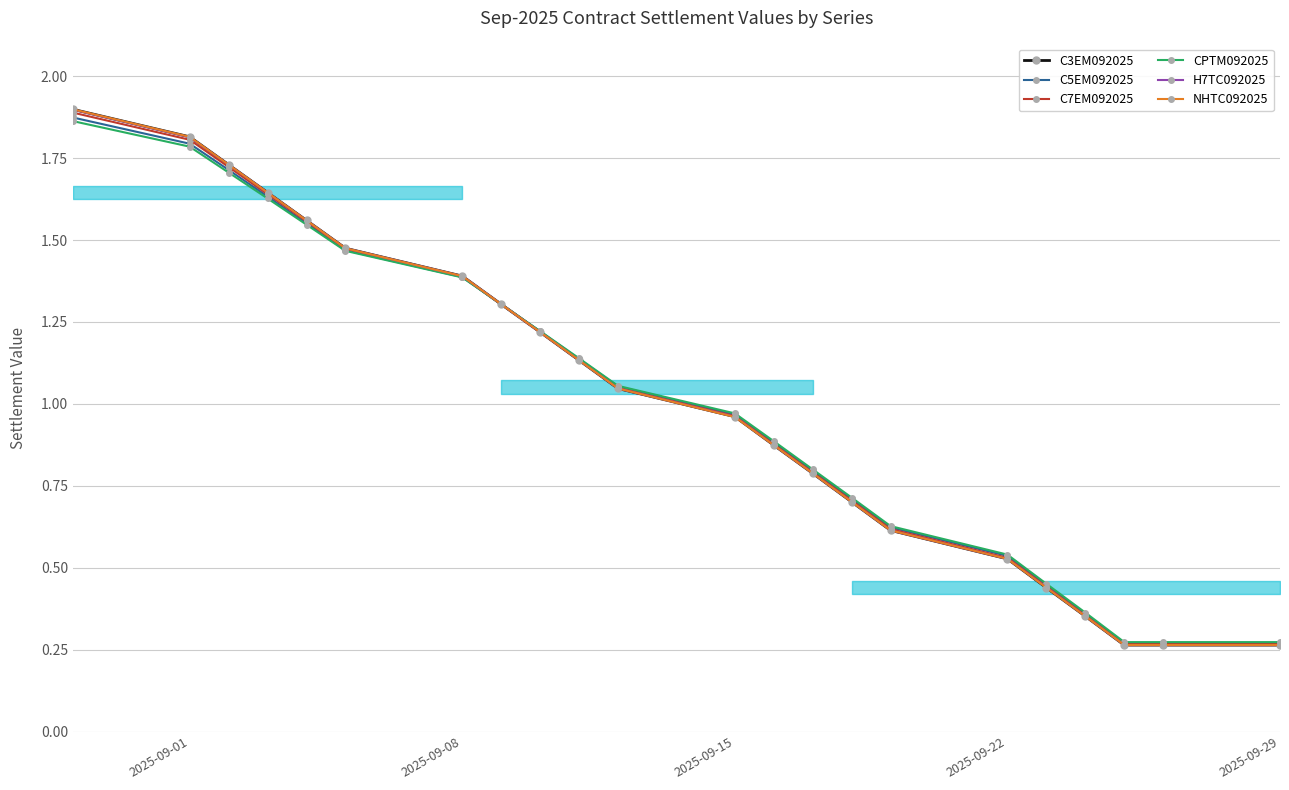

Which series has the widest spread of values?

C3EM092025